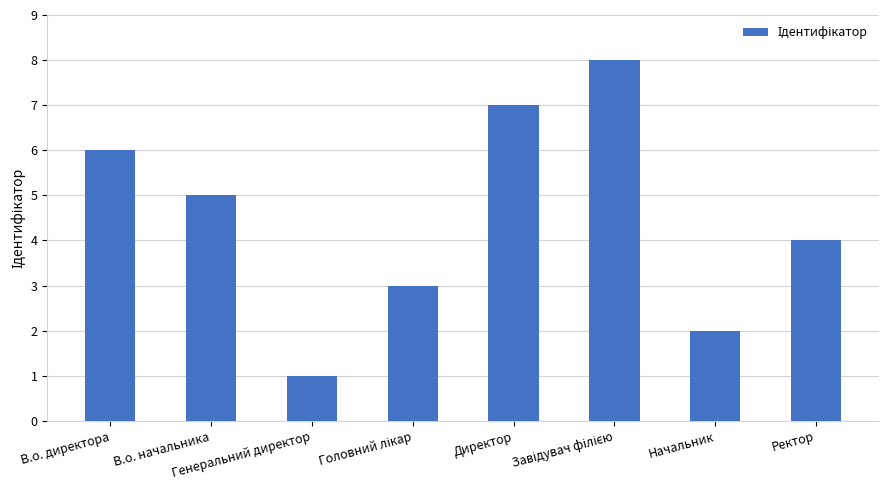

What is the difference between the maximum and second lowest values?

6